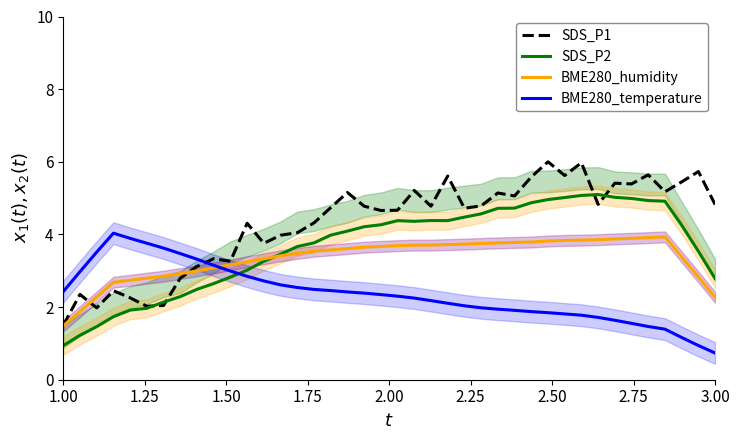

Reading right to left, what are all the values shown in this chart?

SDS_P1: 4.8	5.7	5.4	5.2	5.6	5.4	5.4	4.8	6.0	5.6	6.0	5.6	5.1	5.1	4.8	4.7	5.6	4.8	5.2	4.7	4.7	4.8	5.2	4.7	4.3	4.0	4.0	3.8	4.3	3.3	3.3	3.1	2.8	2.0	2.0	2.3	2.5	2.0	2.3	1.5
SDS_P2: 2.8	3.5	4.3	4.9	4.9	5.0	5.0	5.1	5.1	5.0	5.0	4.9	4.7	4.7	4.6	4.5	4.4	4.4	4.4	4.4	4.3	4.2	4.1	4.0	3.8	3.7	3.5	3.3	3.0	2.8	2.6	2.5	2.3	2.1	2.0	1.9	1.7	1.5	1.2	0.9
BME280_humidity: 2.3	2.8	3.4	3.9	3.9	3.9	3.9	3.9	3.8	3.8	3.8	3.8	3.8	3.8	3.8	3.7	3.7	3.7	3.7	3.7	3.7	3.6	3.6	3.6	3.5	3.5	3.4	3.3	3.2	3.2	3.1	3.0	2.9	2.9	2.8	2.7	2.7	2.3	1.9	1.5
BME280_temperature: 0.7	0.9	1.2	1.4	1.5	1.6	1.6	1.7	1.8	1.8	1.8	1.9	1.9	1.9	2.0	2.0	2.1	2.2	2.2	2.3	2.3	2.4	2.4	2.5	2.5	2.5	2.6	2.7	2.8	3.0	3.1	3.3	3.5	3.6	3.8	3.9	4.0	3.5	3.0	2.4